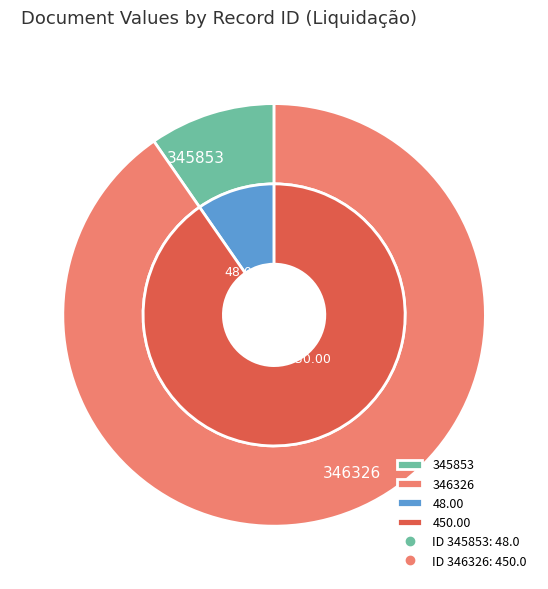

Rank the series by their maximum value, from lowest to highest.

outer, inner